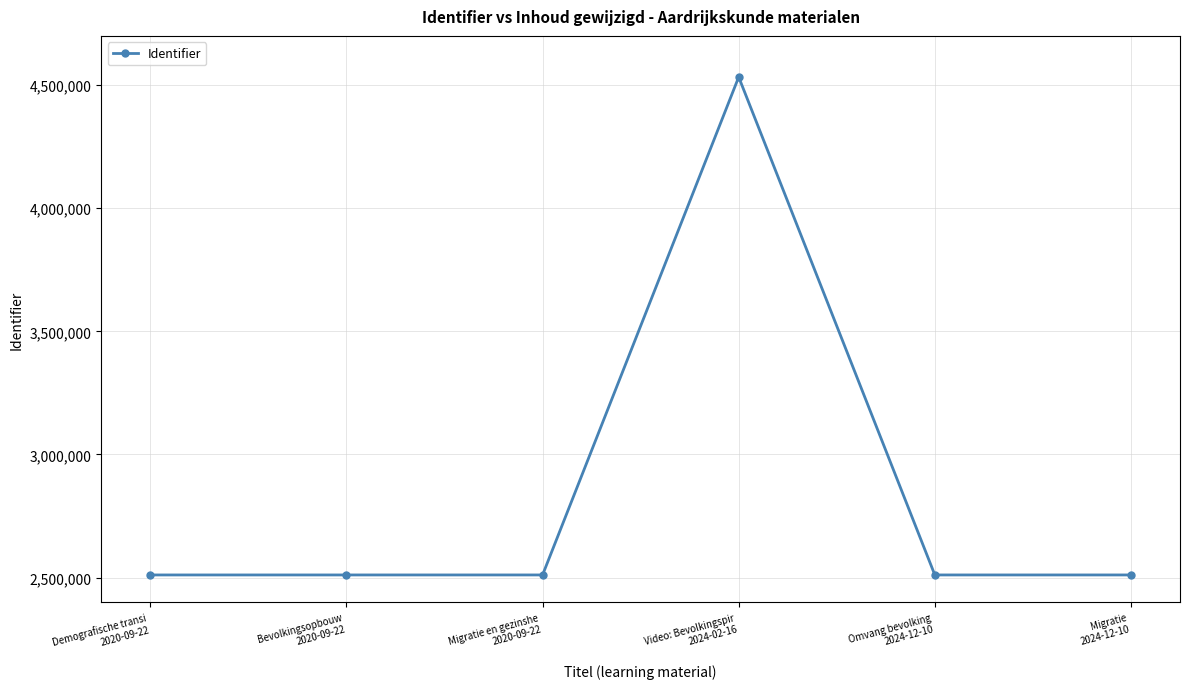

How many lines are shown in the chart?

1